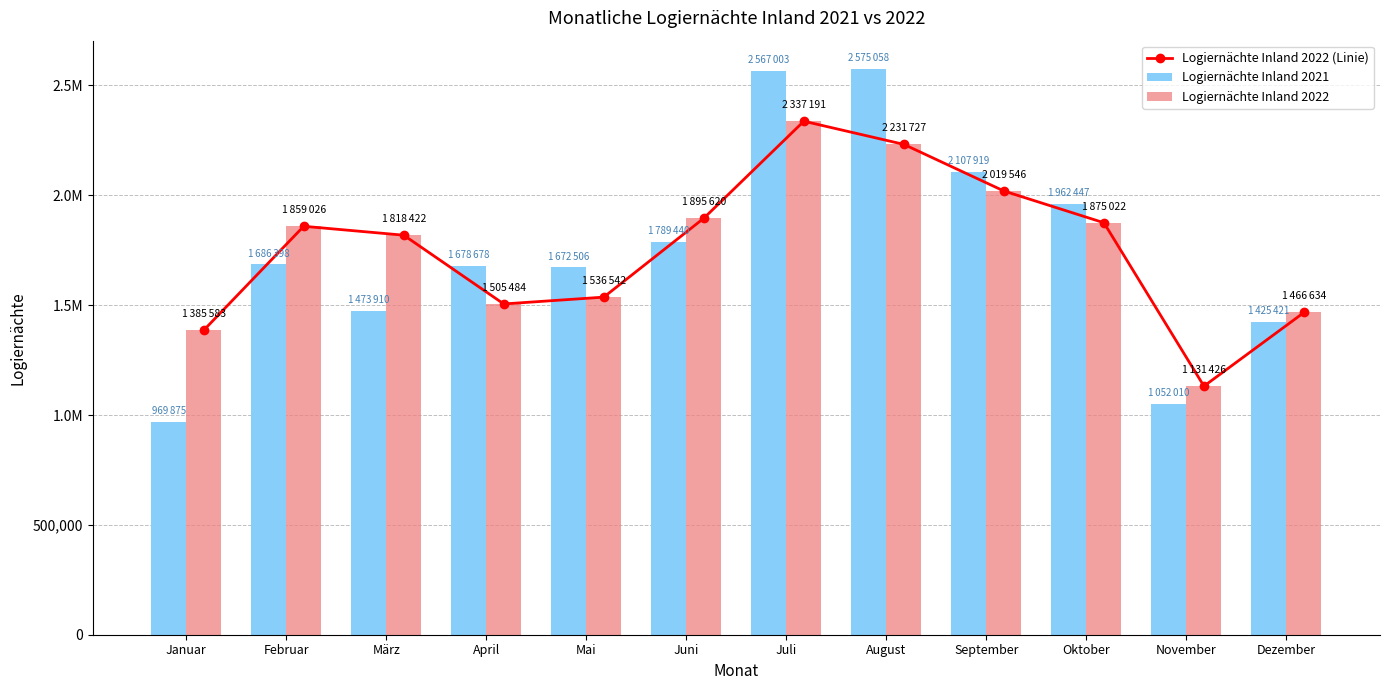

Rank the series by their maximum value, from highest to lowest.

Logiernächte Inland 2021, Logiernächte Inland 2022 (Linie), Logiernächte Inland 2022